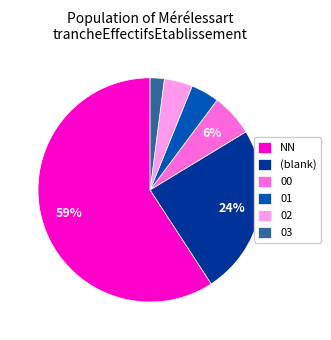

Does any single category account for the majority?

Yes